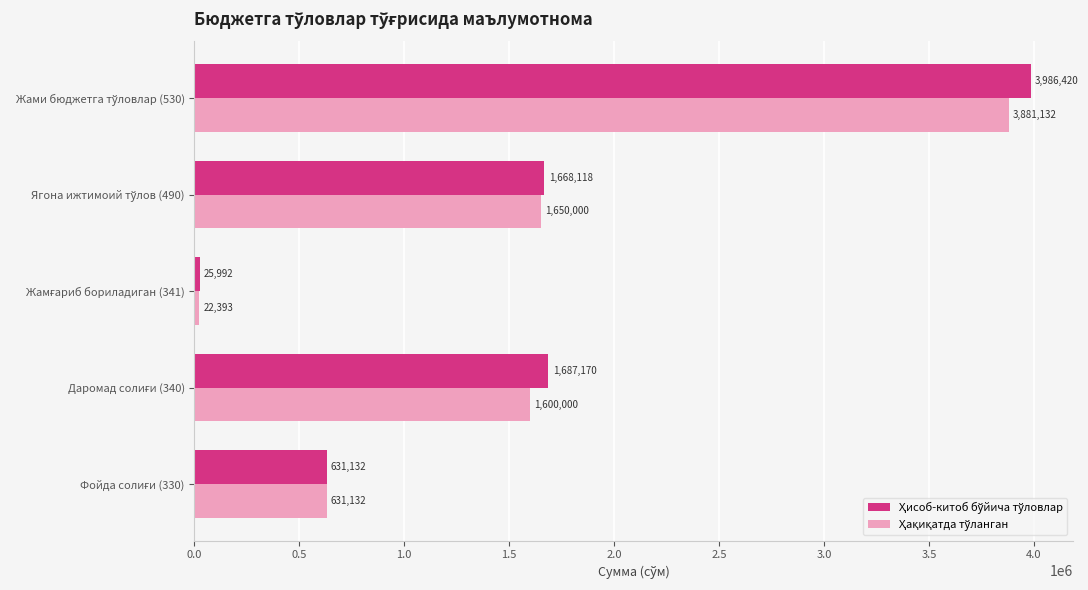

What is the minimum value shown in the chart?

22393.4